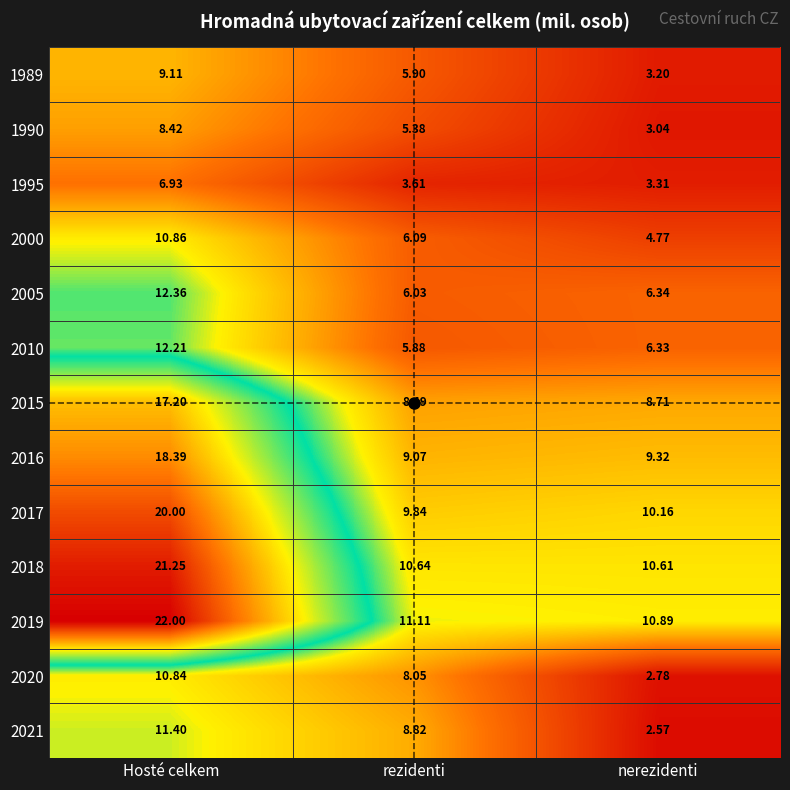

At which category does the chart reach its peak across all series?

Hosté celkem